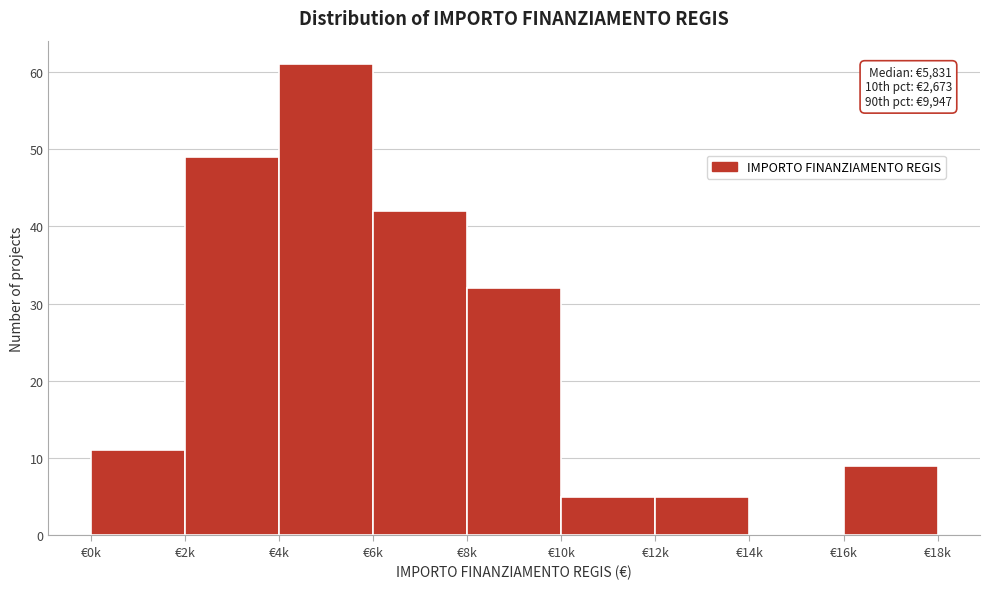

Reading left to right, transcribe all the data shown in this chart.

€0k=11	€2k=49	€4k=61	€6k=42	€8k=32	€10k=5	€12k=5	€14k=0	€16k=9